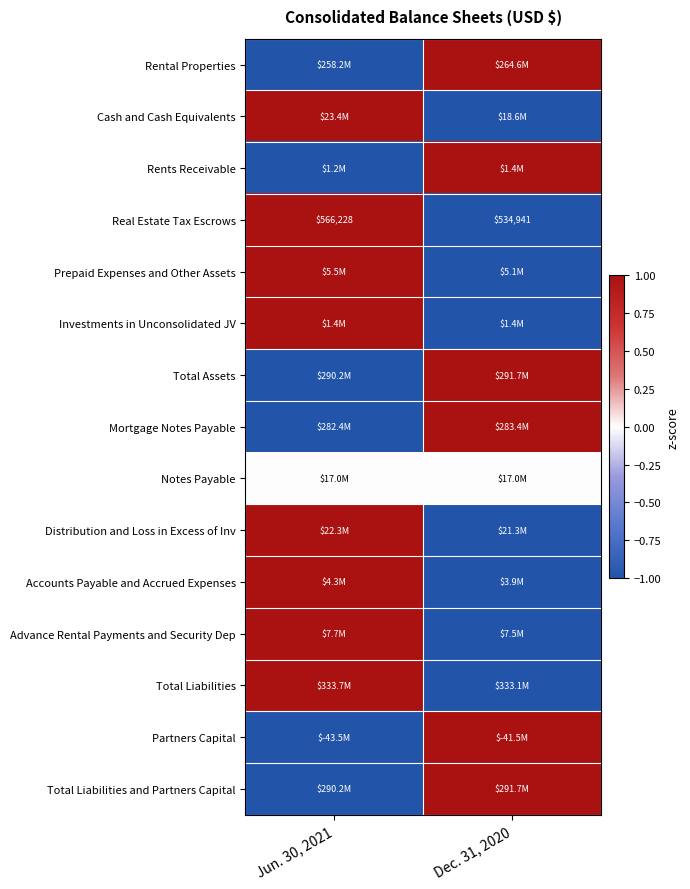

The Real Estate Tax Escrows series shows 566228 at Jun. 30, 2021. True or false?

True